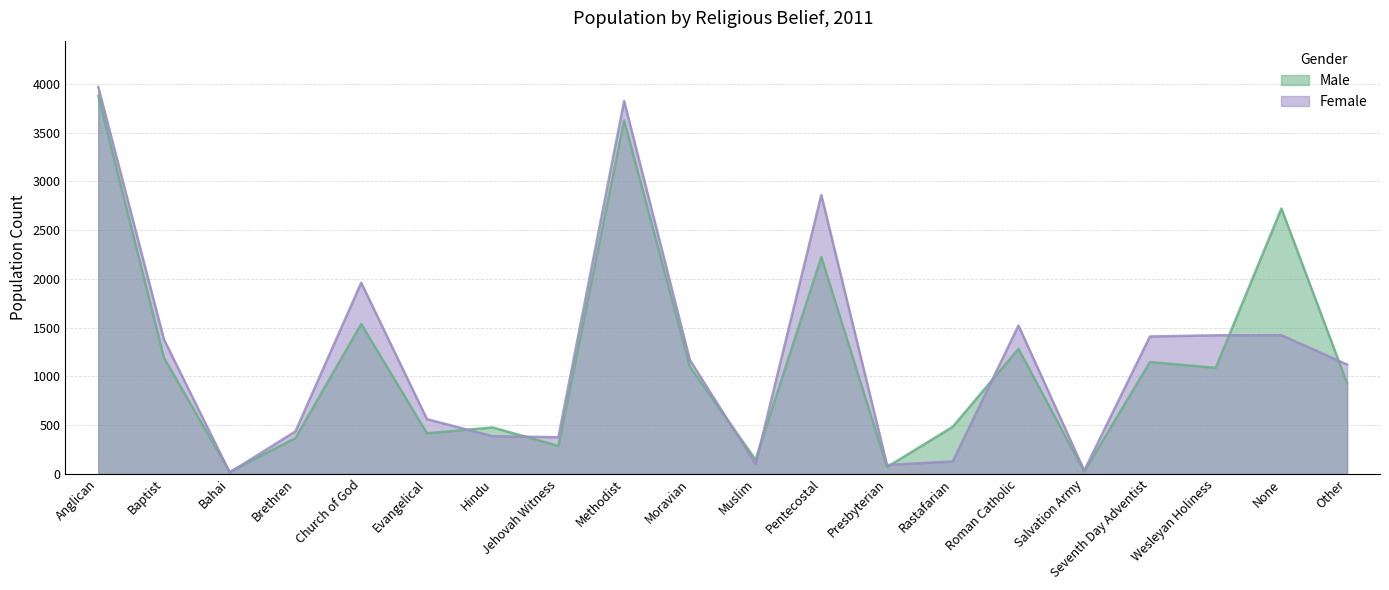

How many lines are shown in the chart?

2